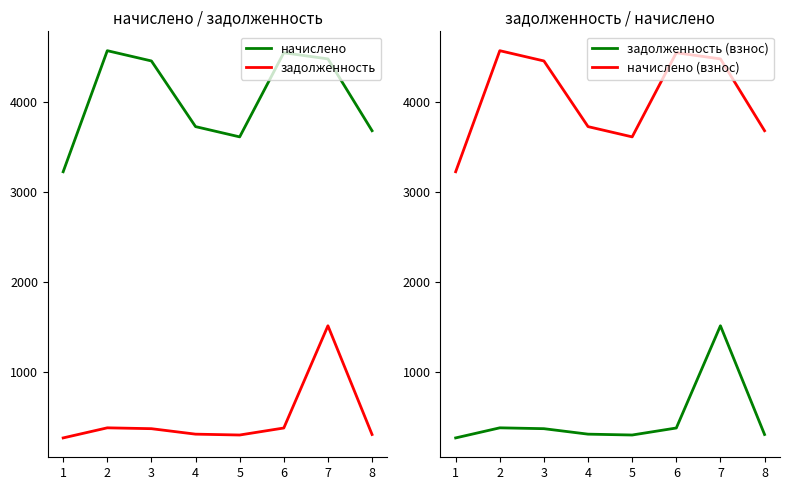

True or false: задолженность and начислено (взнос) intersect in this chart.

False